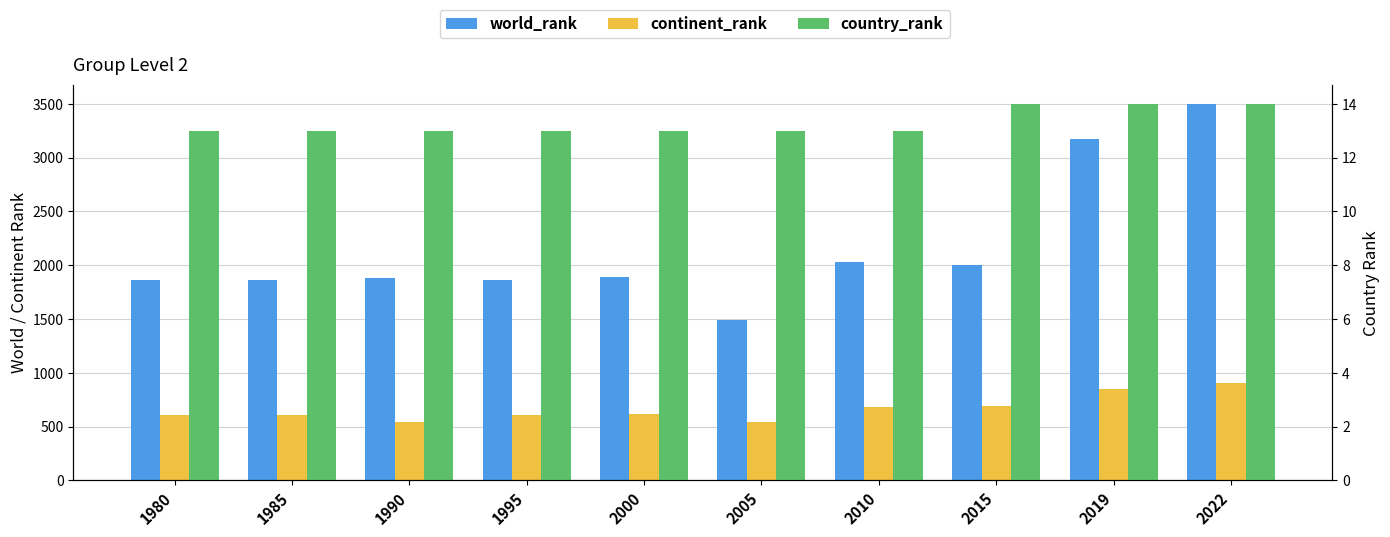

Rank the categories by country_rank value from highest to lowest.

2015, 2019, 2022, 1980, 1985, 1990, 1995, 2000, 2005, 2010